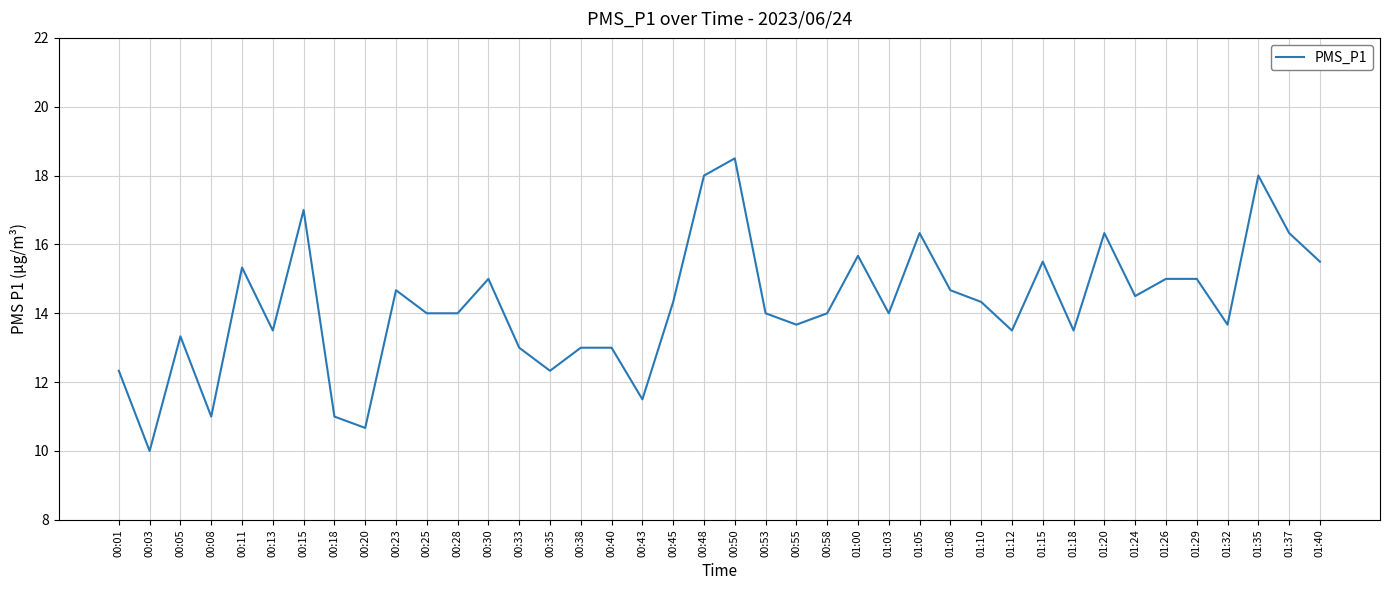

Where does the data first go above 14?

00:11